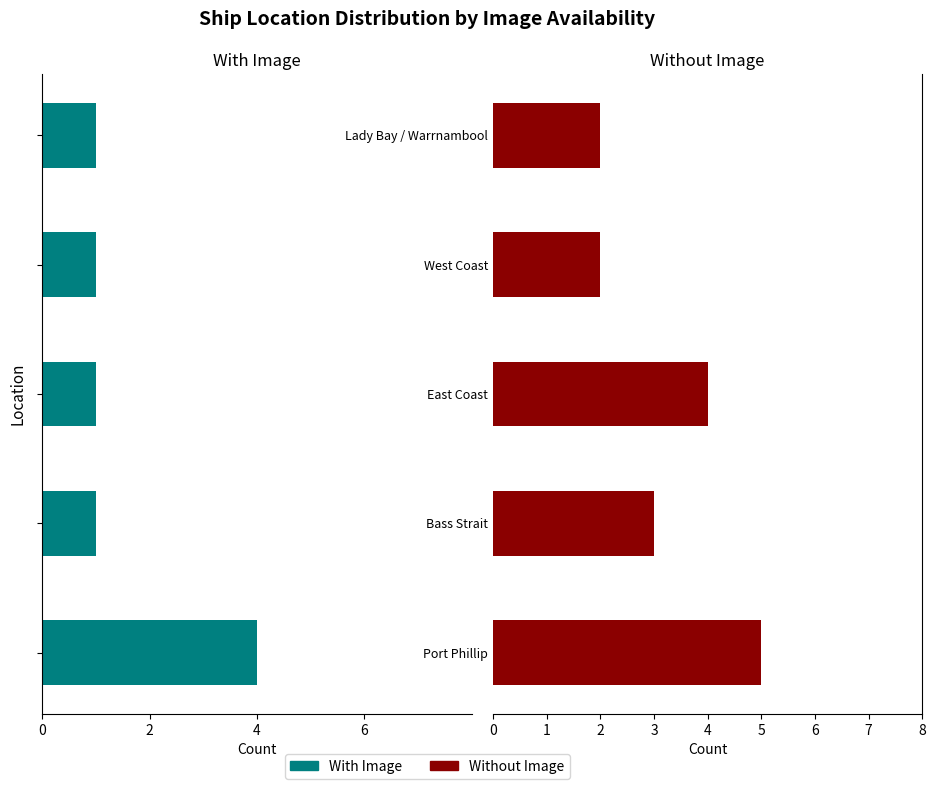

Between West Coast and Lady Bay / Warrnambool, which series saw the biggest shift?

With Image